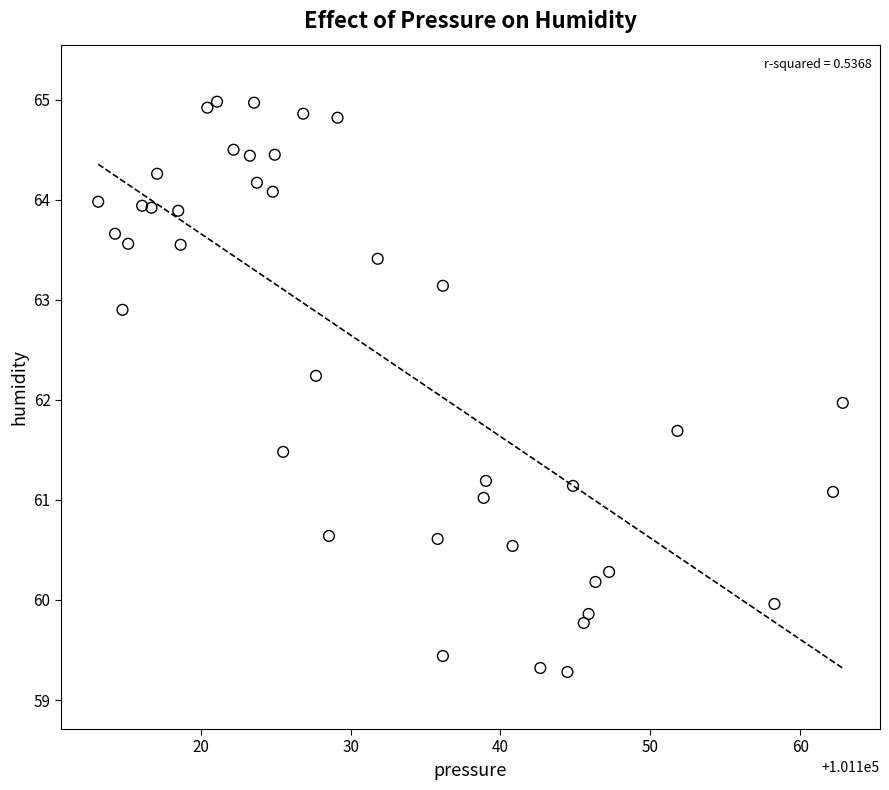

What is the range of Y values (max minus min)?

5.7